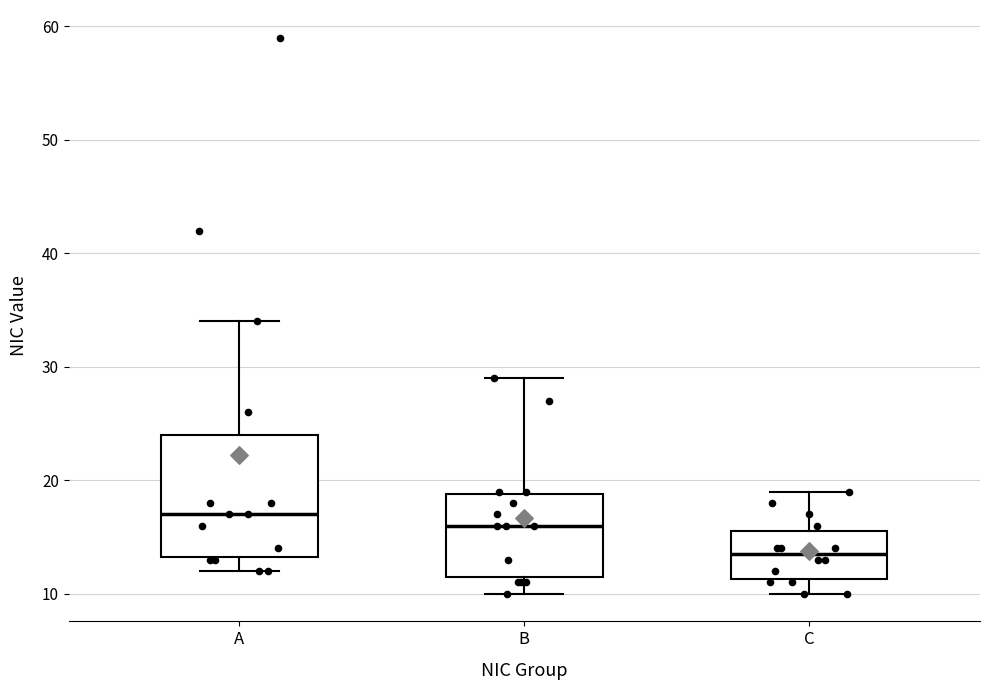

Where is the lower edge of the box for A on the y-axis? The values are not printed on the chart, so give them approximately, as read against the axis.

13